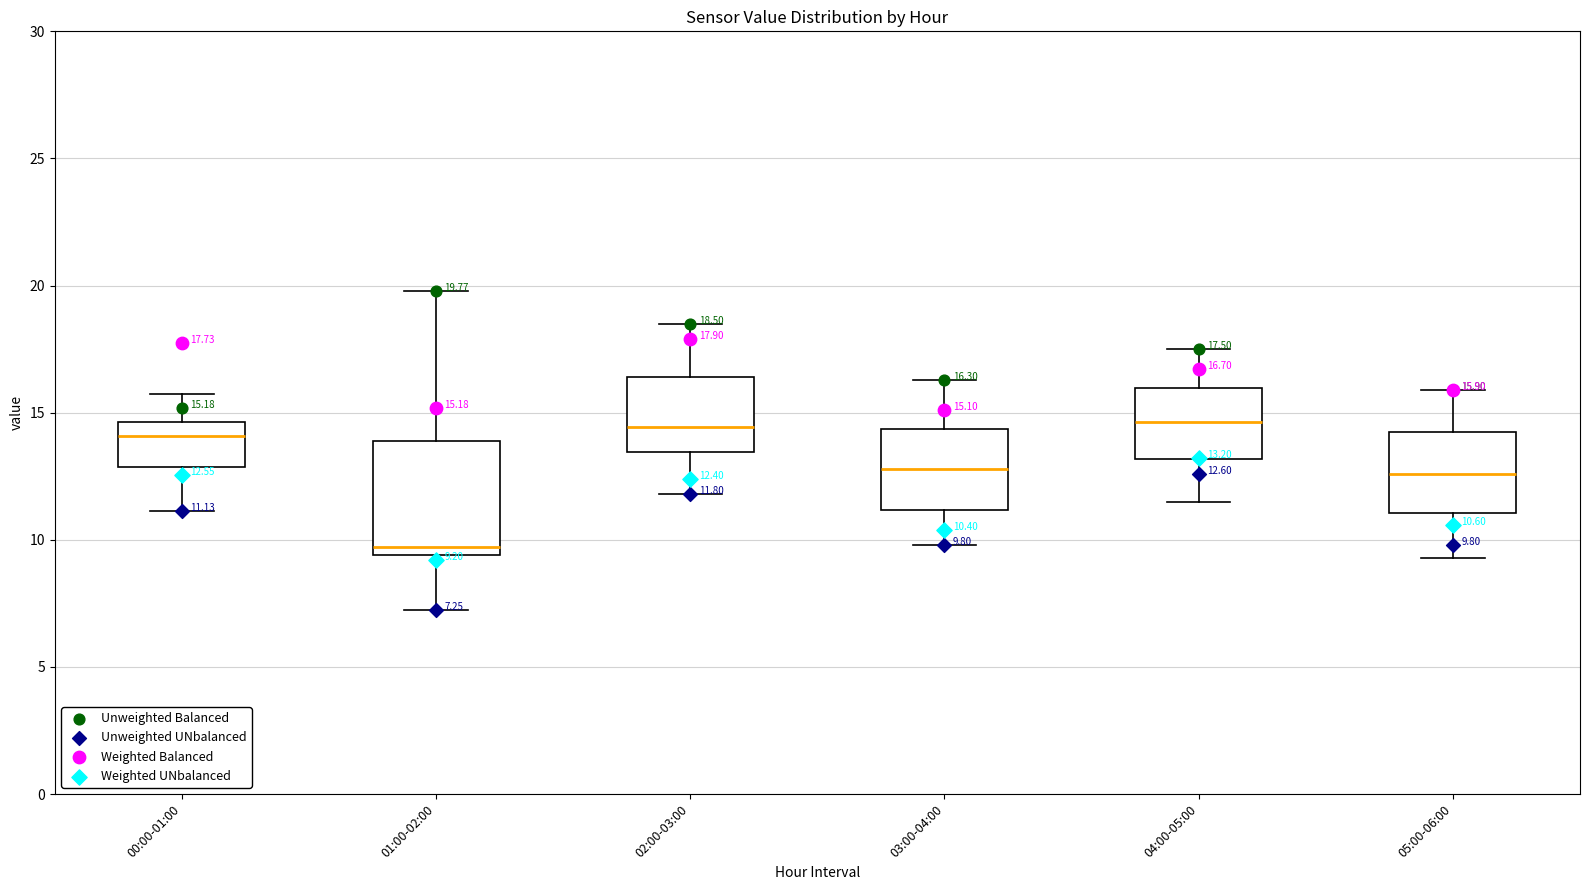

Which box is the tallest, from its lower edge to its upper edge?

01:00-02:00